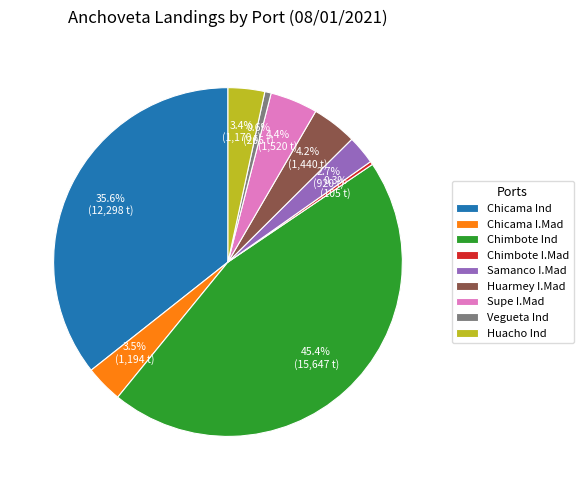

How many slices are in this pie chart?

9